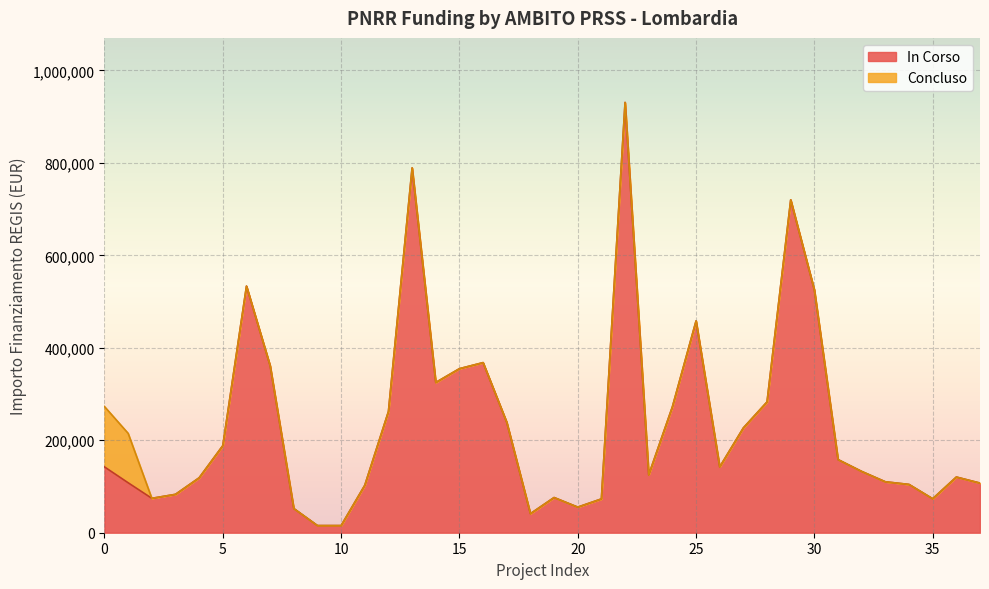

Reading left to right, extract all data points from this chart.

142320.0	108000.0	74400.0	83040.0	118800.0	188362.2	533520.0	361240.0	52320.0	15440.0	15440.0	102630.9	262240.0	789254.4	325026.9	354880.0	368005.7	238829.6	41192.0	76140.0	55388.0	73108.0	930869.5	125175.0	272400.0	458182.4	142361.6	226850.0	282960.0	720099.3	525096.0	158248.0	132600.0	110190.0	104473.6	73520.0	120473.7	107388.0